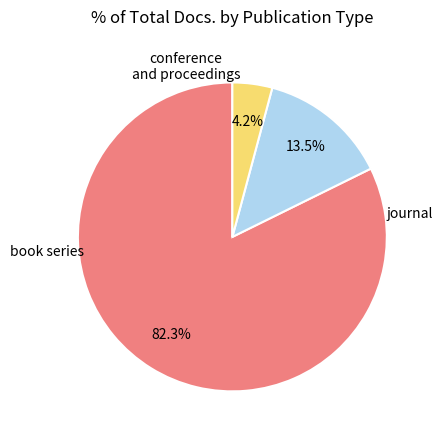

Does book series represent more than half of the total?

No